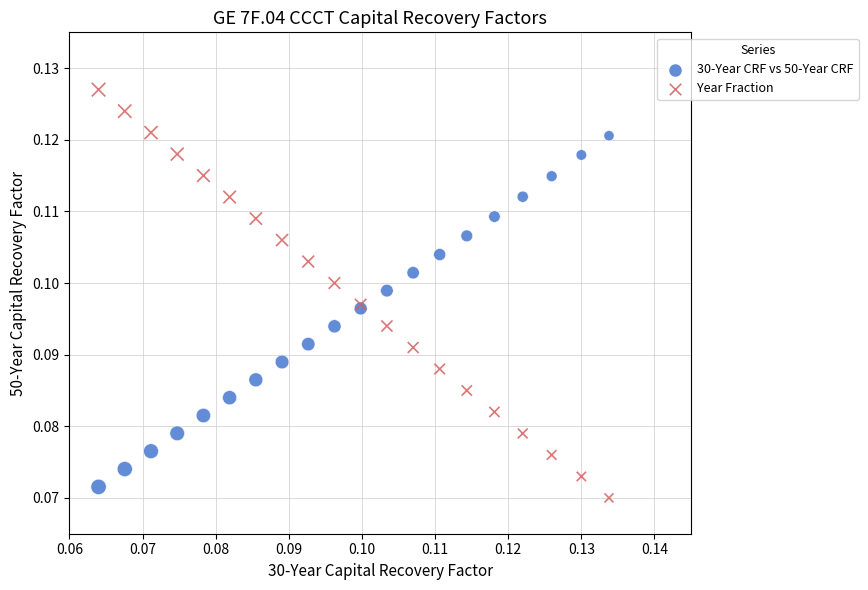

Which series contains the highest Y value?

Year Fraction